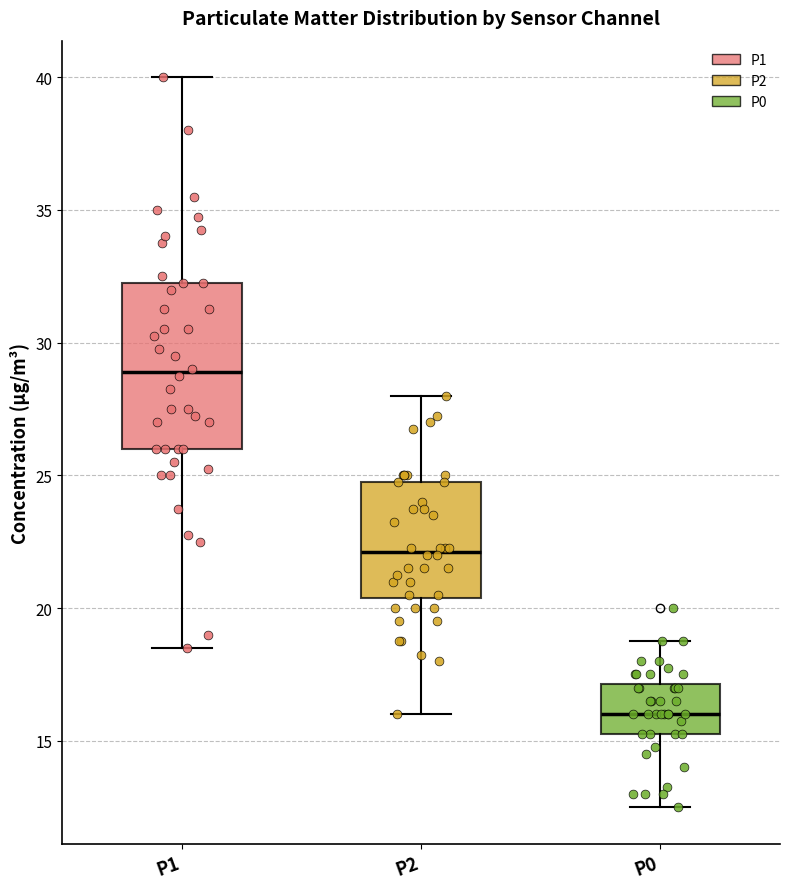

Reading left to right, read every box against the y-axis: the position of its median line, the range the box covers, and the ends of its whiskers. The values are not printed on the chart, so give them approximately, as read against the axis.

P1: median 29.0, box 26.0 to 32.5, whiskers 18.5 to 40.0
P2: median 22.0, box 20.5 to 25.0, whiskers 16.0 to 28.0
P0: median 16.0, box 15.5 to 17.0, whiskers 12.5 to 19.0